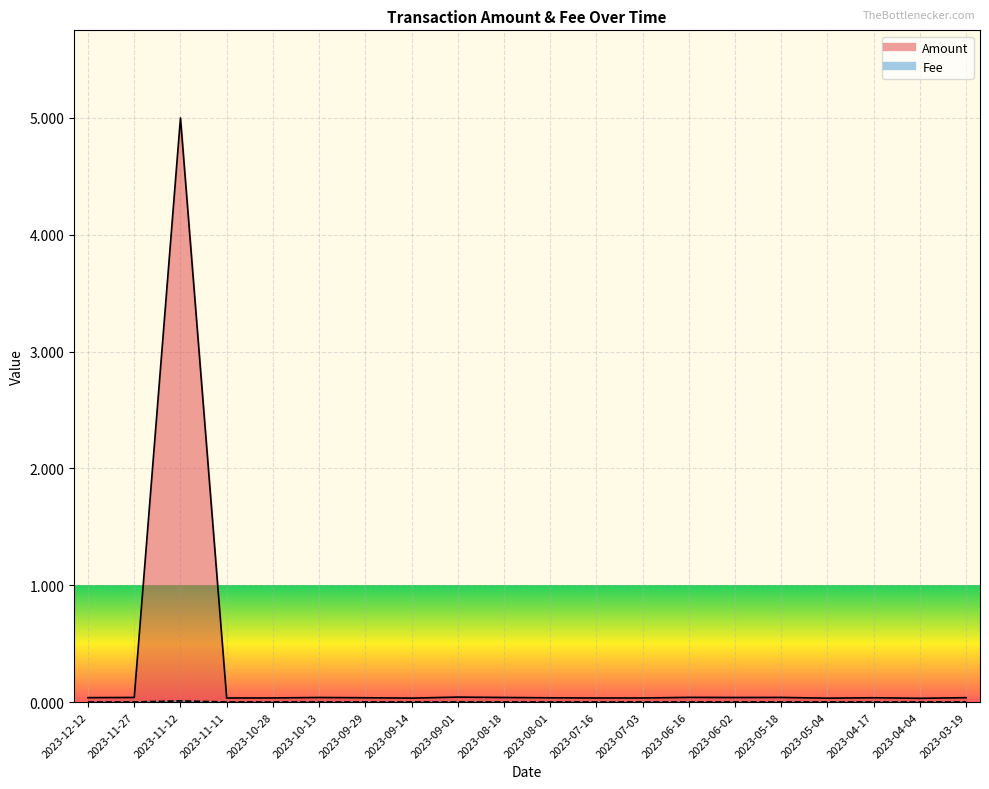

Is the value of Amount at 2023-05-18 greater than the value of Fee at 2023-05-04?

Yes